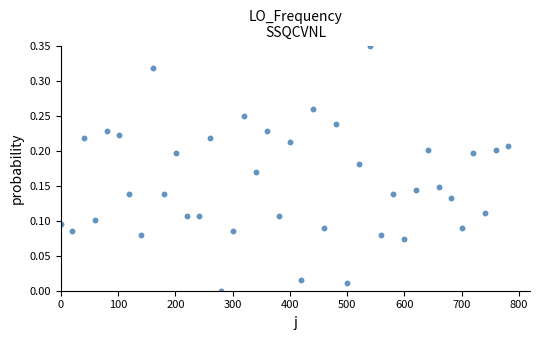

What is the range of X values (max minus min)?

780.3